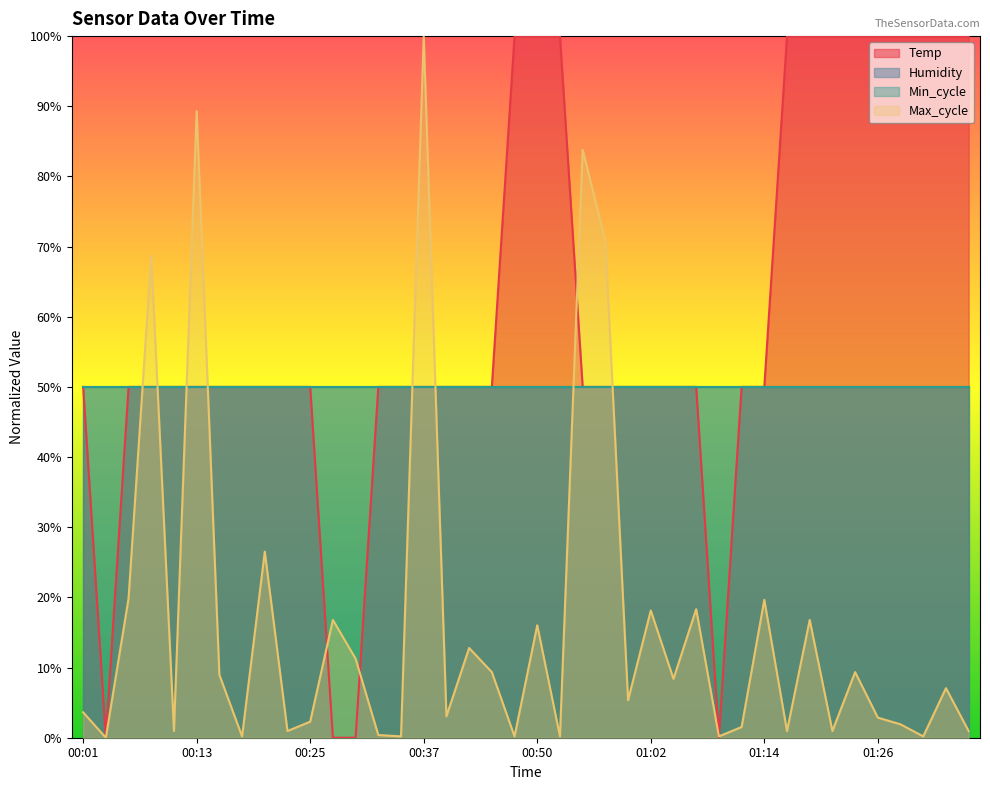

List the labels in order of Temp value, smallest first.

00:03, 00:28, 00:30, 01:09, 00:01, 00:05, 00:08, 00:10, 00:13, 00:15, 00:18, 00:20, 00:23, 00:25, 00:32, 00:35, 00:37, 00:40, 00:42, 00:45, 00:55, 00:57, 00:59, 01:02, 01:04, 01:07, 01:12, 01:14, 00:47, 00:50, 00:52, 01:17, 01:19, 01:22, 01:24, 01:26, 01:29, 01:31, 01:34, 01:36